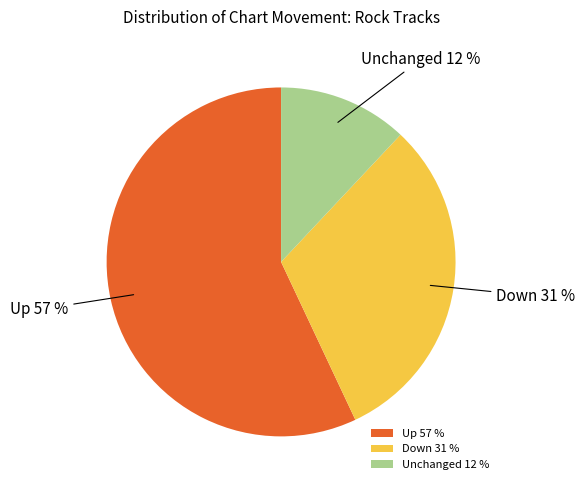

Do Unchanged 12 % and Up 57 % together represent more than half of the pie?

Yes